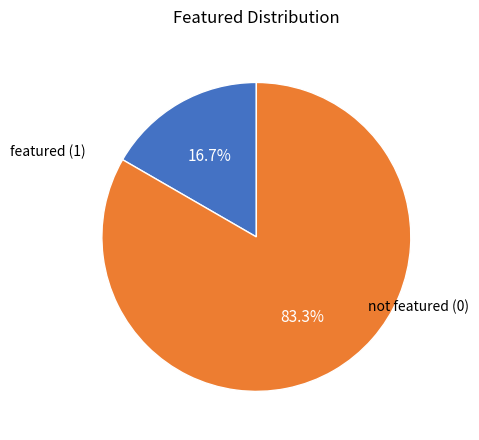

Is there a majority slice in this chart?

Yes